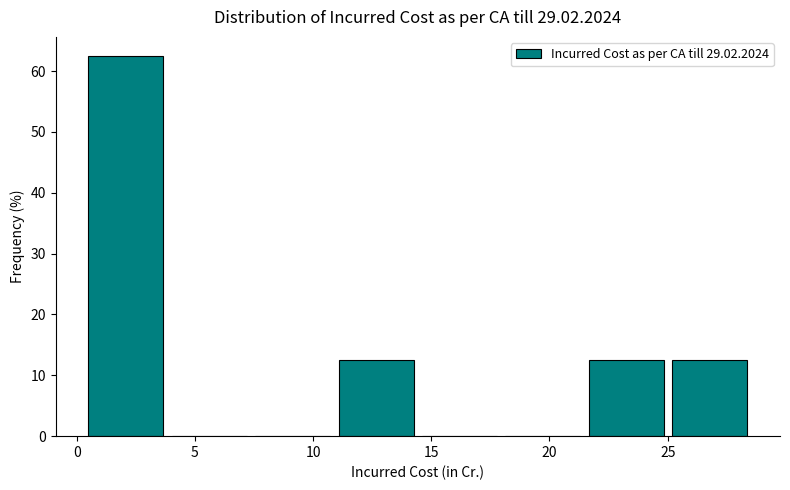

What is the height of the bar covering 0.5 to 4.0 on the x-axis? Neither the bar edges nor the heights are printed on the chart, so give them approximately, as read against the axes.

63